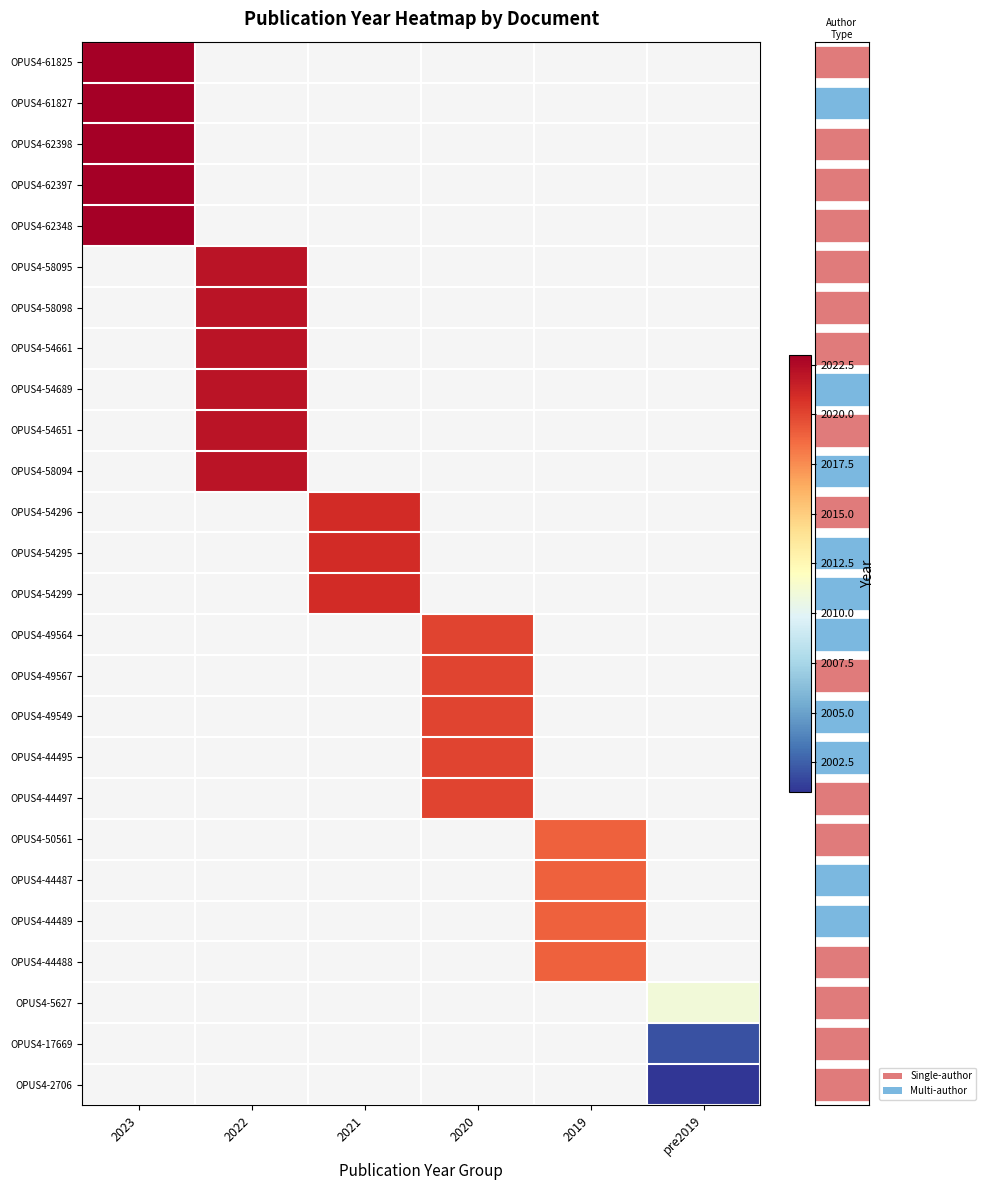

At how many categories does at least one series exceed 2021?

2